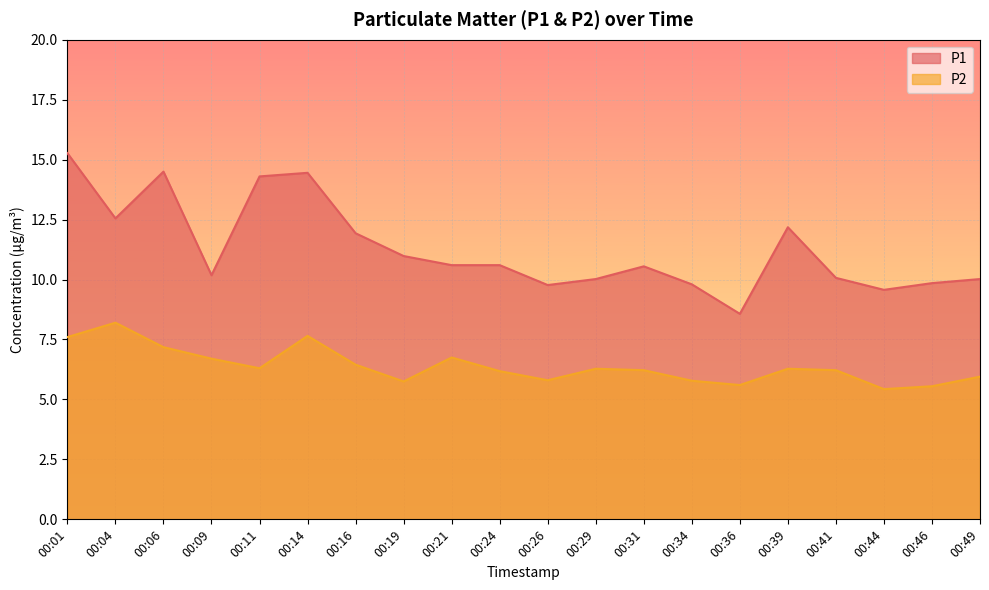

True or false: P2 has a value of 5.6 at 00:36.

True